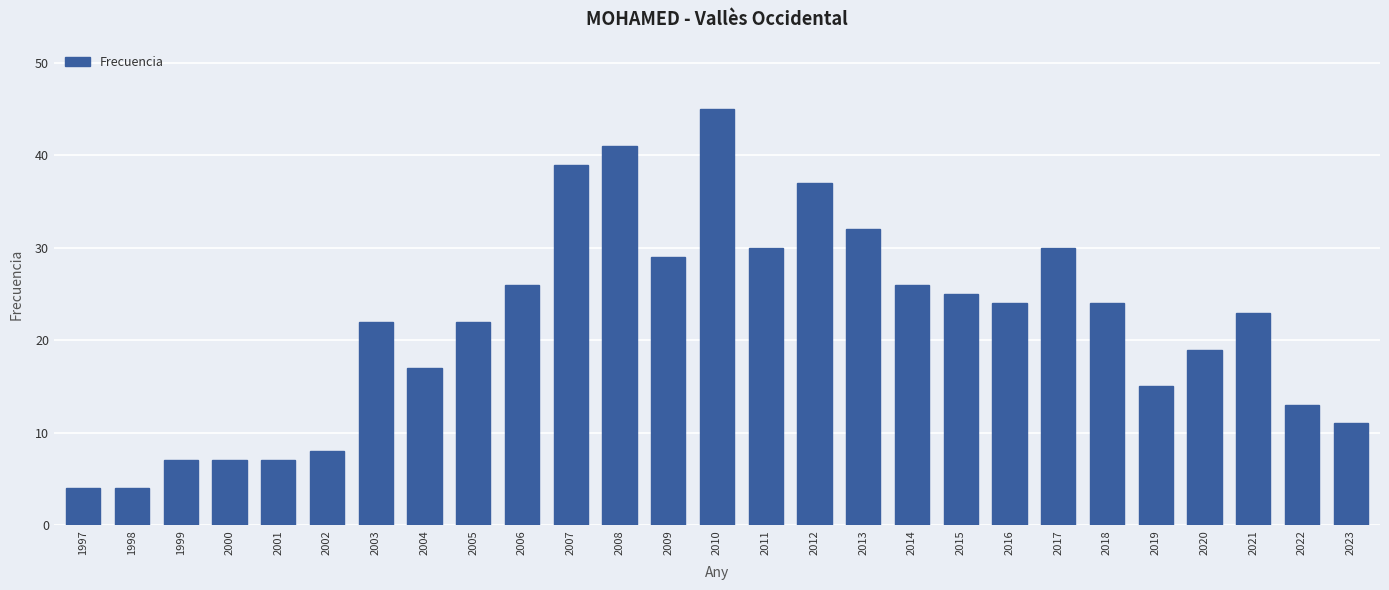

What is the greatest value displayed?

45